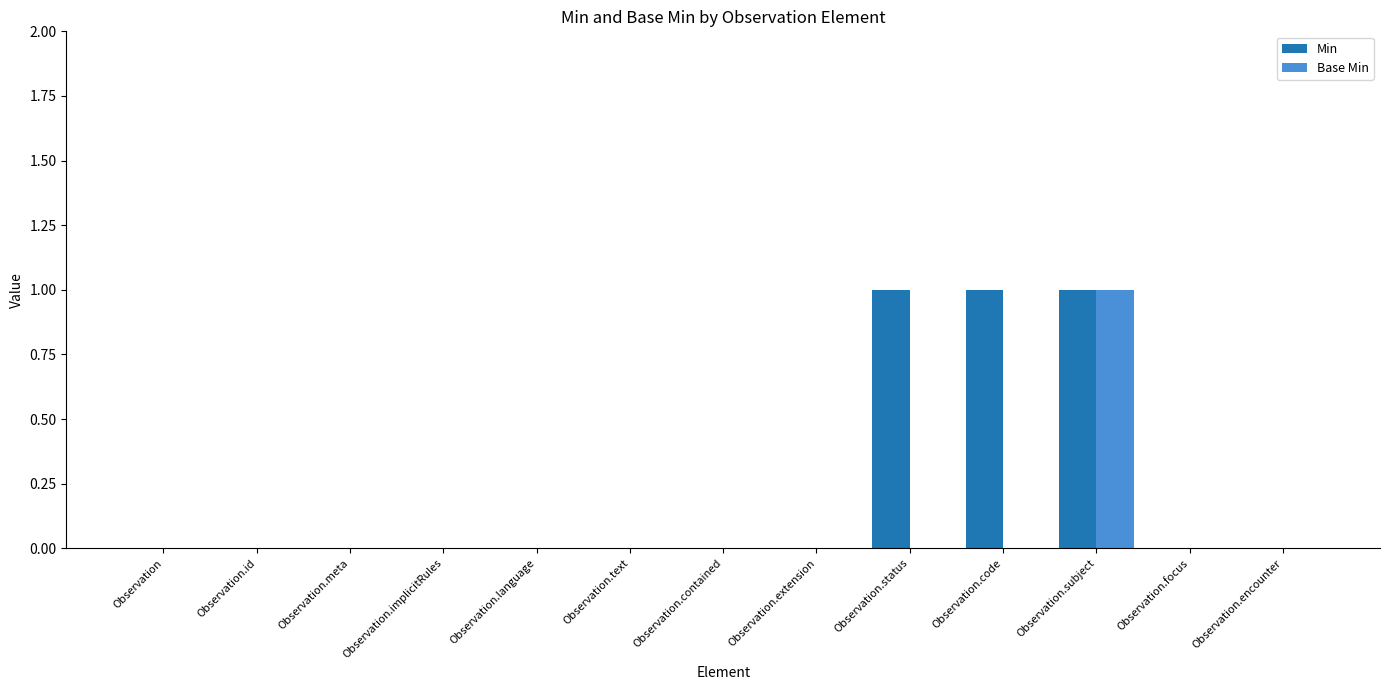

Count the number of categories in the chart.

13